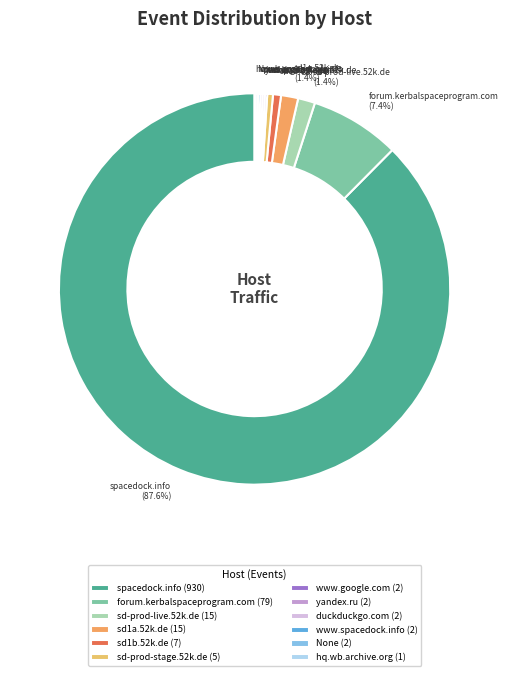

Is there any slice that represents more than half of the pie?

Yes